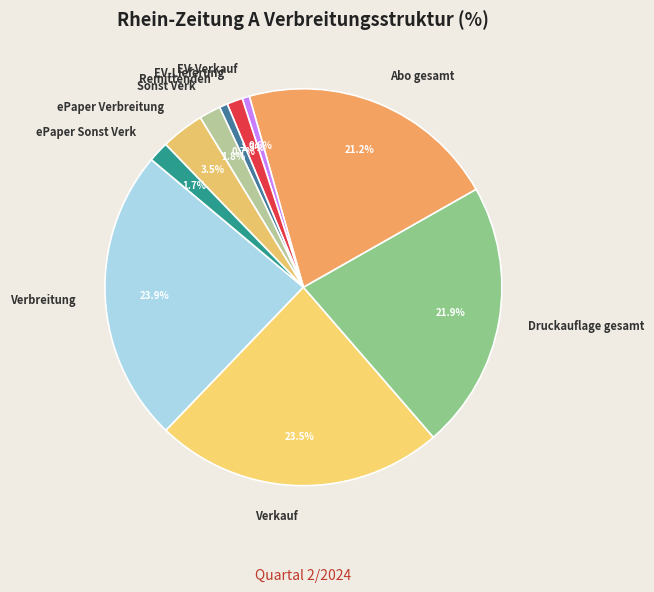

What portion of the pie excludes Abo gesamt?

78.8%